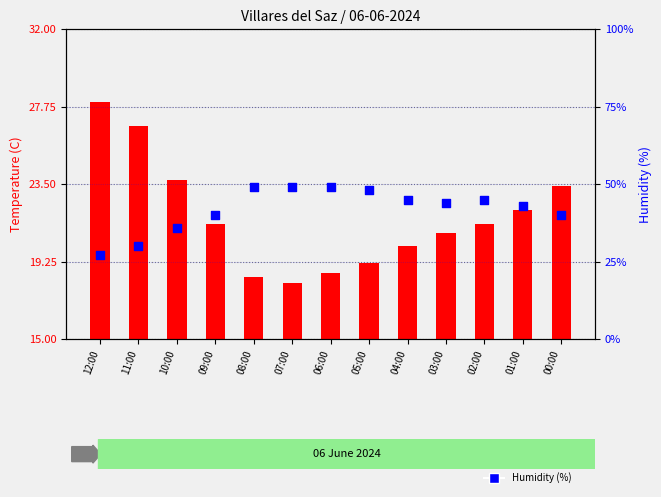

Which series contains the highest Y value?

Humidity (%)